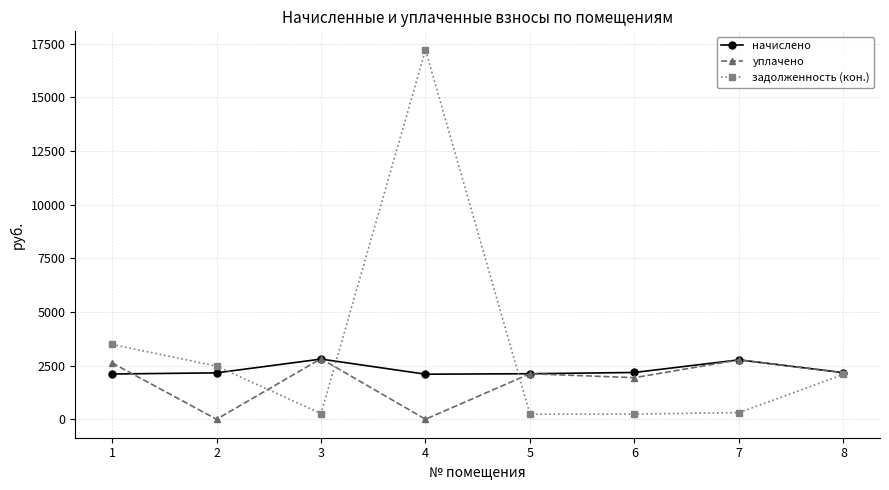

Where is the first local minimum for уплачено?

2